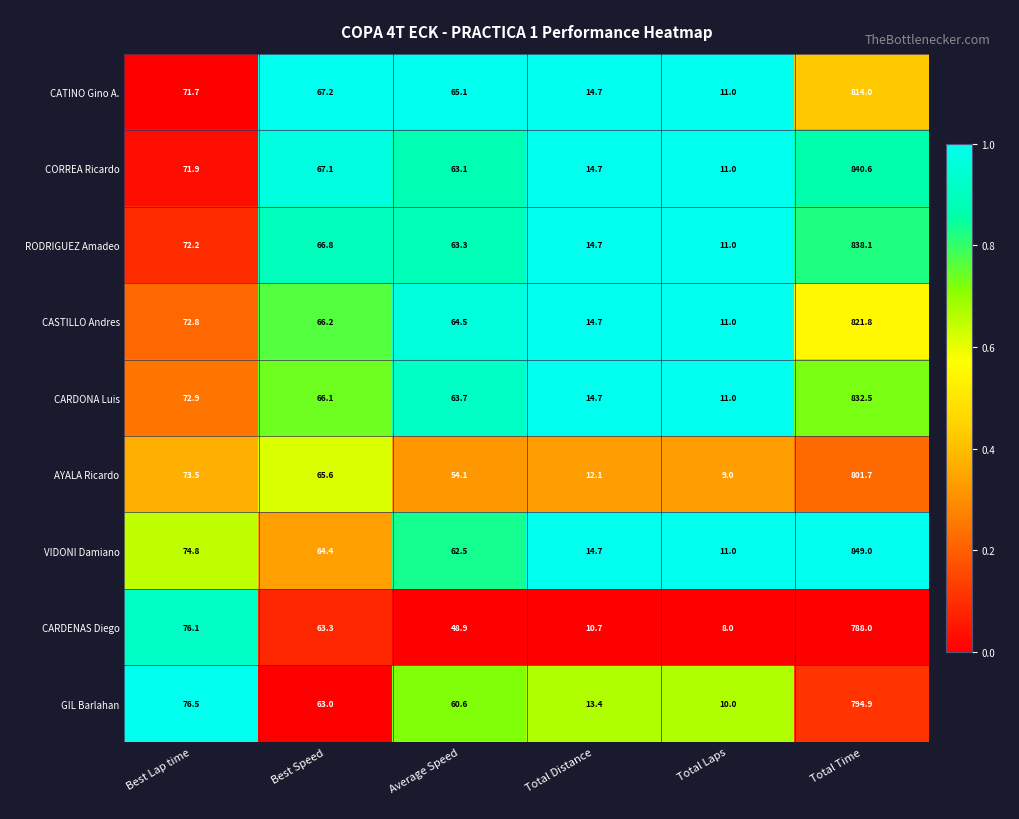

The AYALA Ricardo series shows 12.1 at Total Distance. True or false?

True